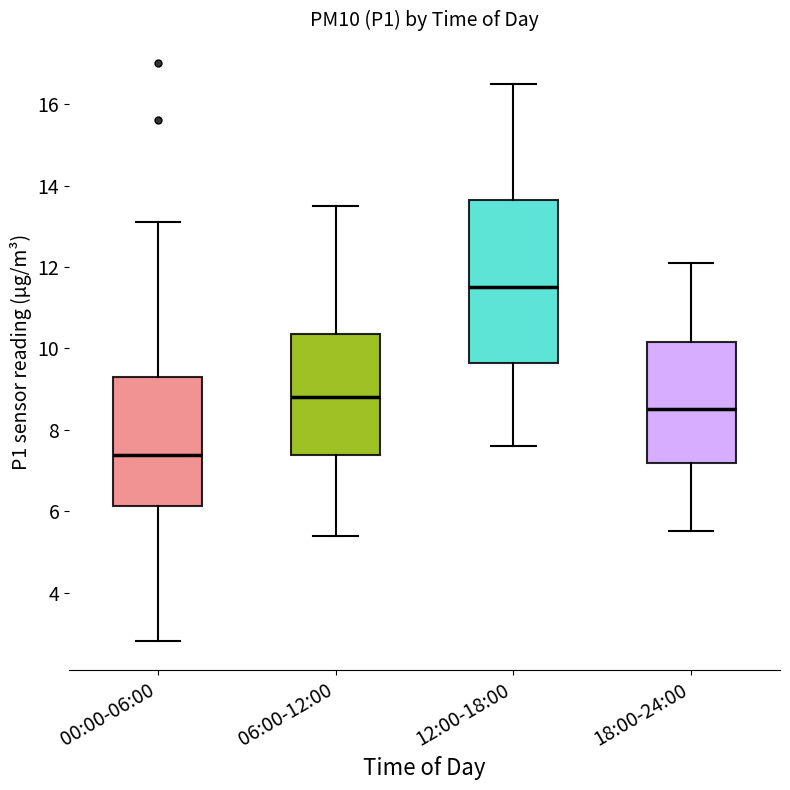

Reading left to right, read every box against the y-axis: the position of its median line, the range the box covers, and the ends of its whiskers. The values are not printed on the chart, so give them approximately, as read against the axis.

00:00-06:00: median 7.4, box 6.2 to 9.4, whiskers 2.8 to 13.2
06:00-12:00: median 8.8, box 7.4 to 10.4, whiskers 5.4 to 13.6
12:00-18:00: median 11.6, box 9.6 to 13.6, whiskers 7.6 to 16.6
18:00-24:00: median 8.6, box 7.2 to 10.2, whiskers 5.6 to 12.2